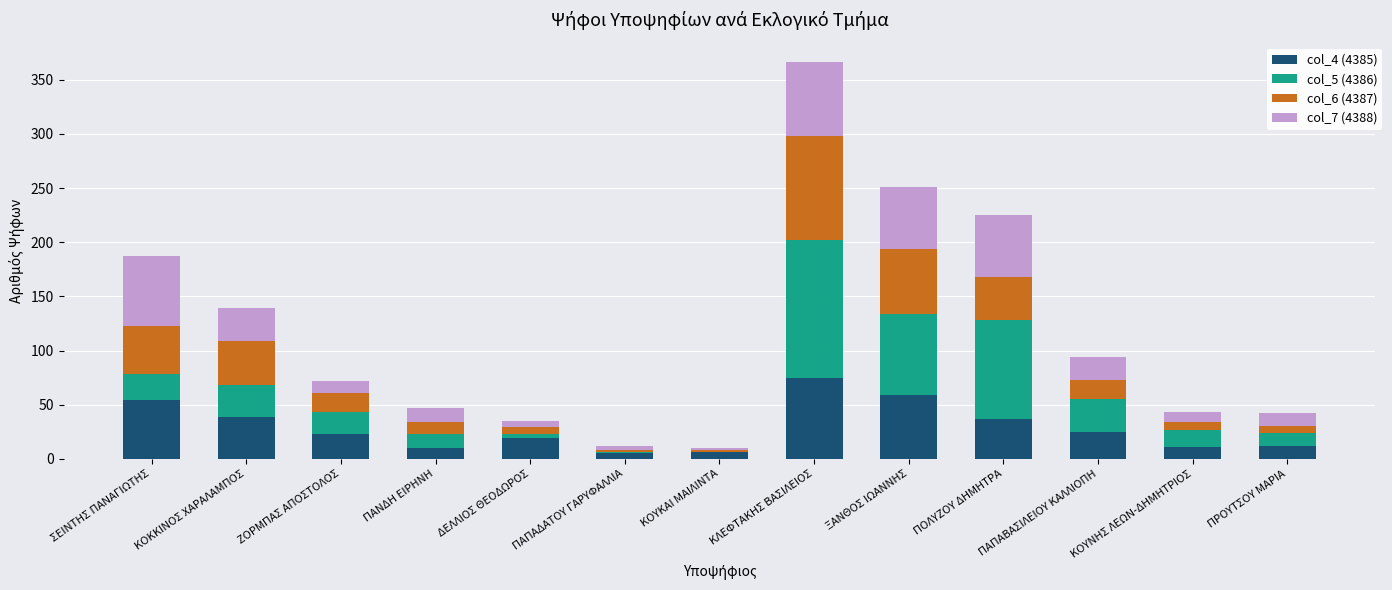

How many data points does each series have?

13